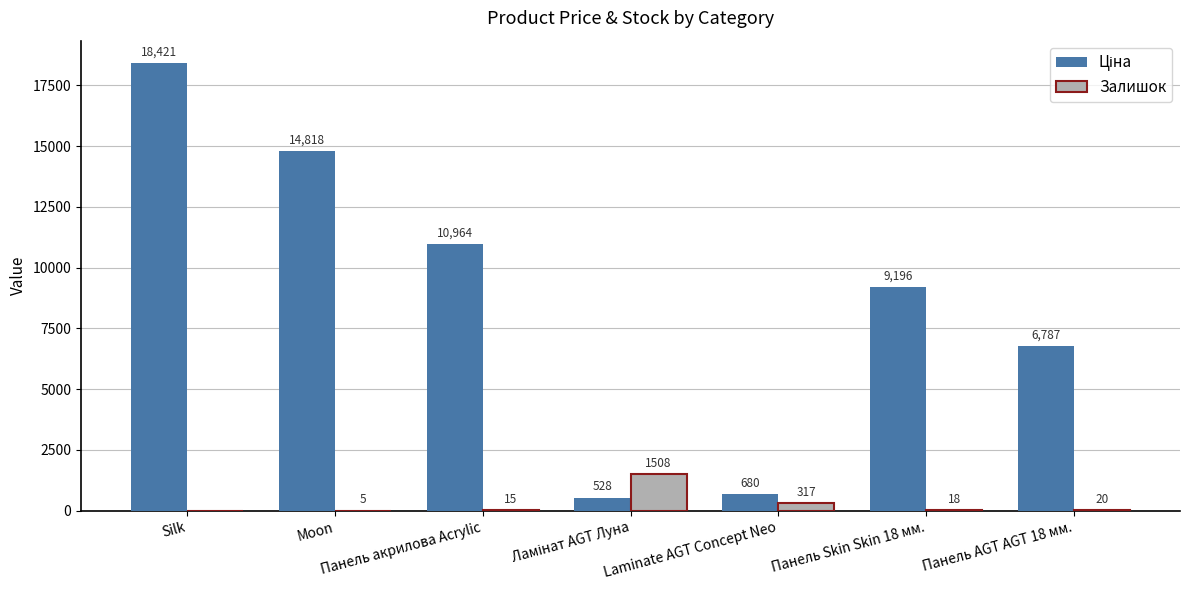

Read the Залишок value at Moon.

5.0